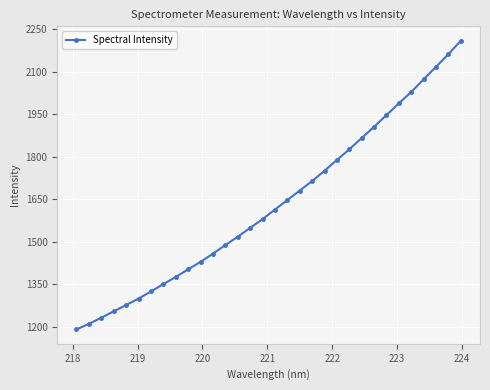

What is the value of the 8th point from the left?

1351.4